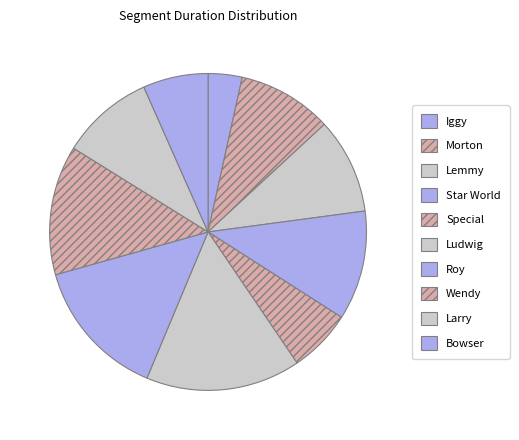

To the nearest percent, what percentage of the pie is Iggy?

3%